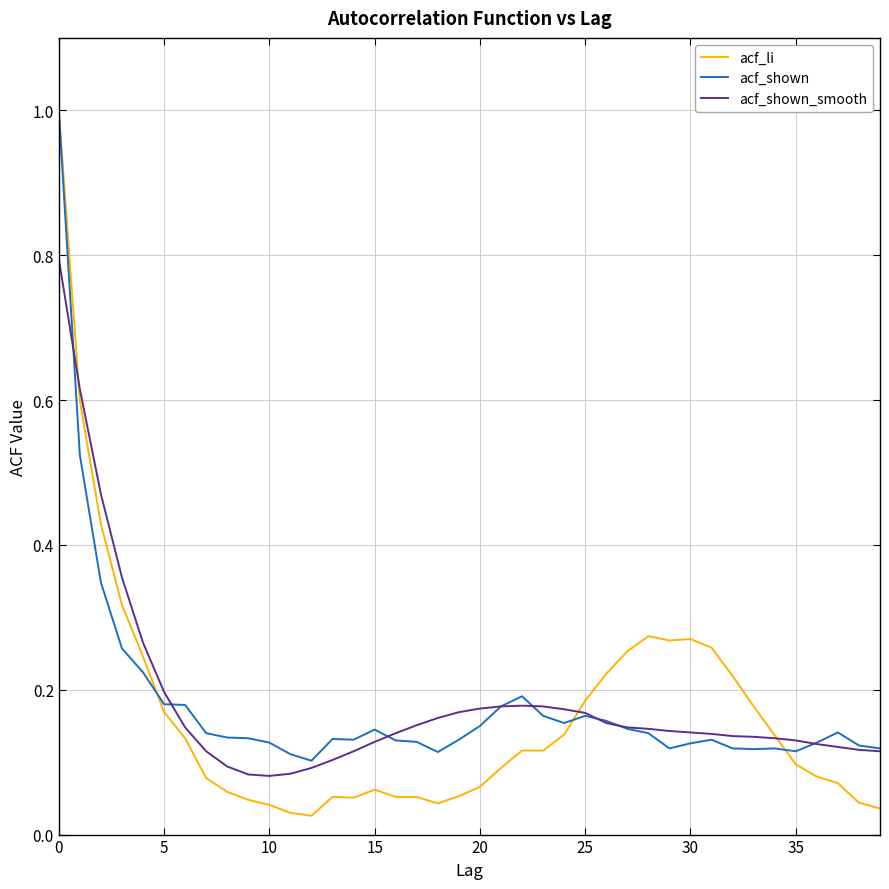

What are all the series names shown in the legend?

acf_li, acf_shown, acf_shown_smooth